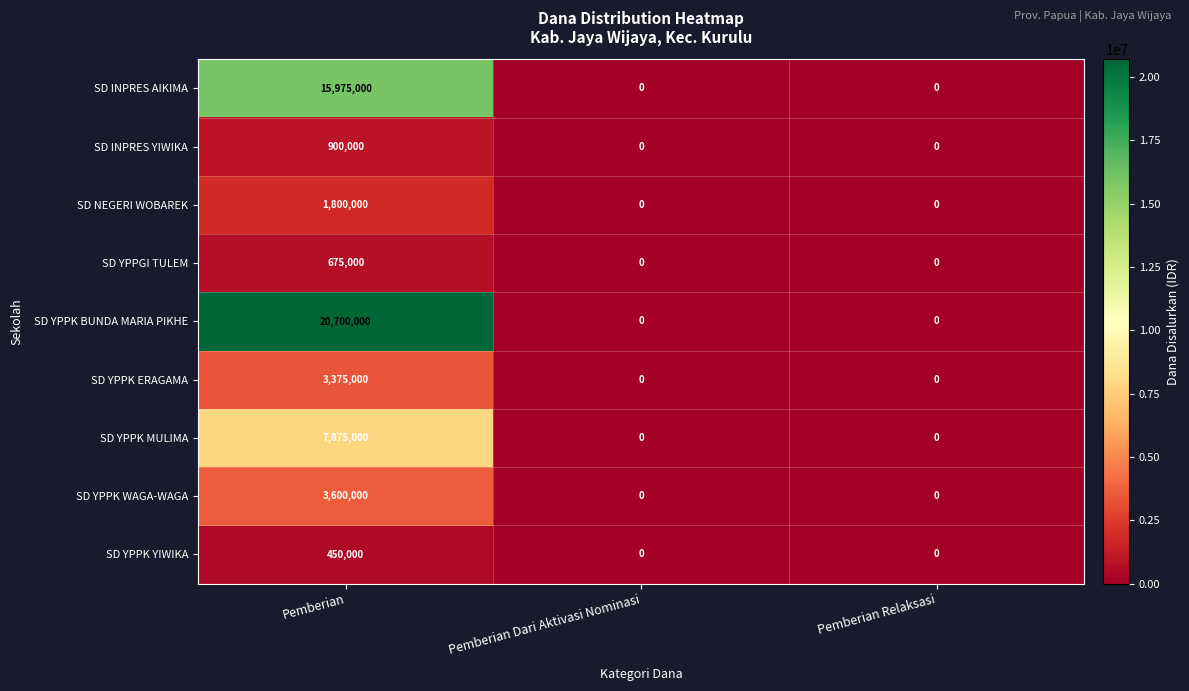

Reading left to right, what are all the values shown in this chart?

SD INPRES AIKIMA: Pemberian=15975000	Pemberian Dari Aktivasi Nominasi=0	Pemberian Relaksasi=0
SD INPRES YIWIKA: Pemberian=900000	Pemberian Dari Aktivasi Nominasi=0	Pemberian Relaksasi=0
SD NEGERI WOBAREK: Pemberian=1800000	Pemberian Dari Aktivasi Nominasi=0	Pemberian Relaksasi=0
SD YPPGI TULEM: Pemberian=675000	Pemberian Dari Aktivasi Nominasi=0	Pemberian Relaksasi=0
SD YPPK BUNDA MARIA PIKHE: Pemberian=20700000	Pemberian Dari Aktivasi Nominasi=0	Pemberian Relaksasi=0
SD YPPK ERAGAMA: Pemberian=3375000	Pemberian Dari Aktivasi Nominasi=0	Pemberian Relaksasi=0
SD YPPK MULIMA: Pemberian=7875000	Pemberian Dari Aktivasi Nominasi=0	Pemberian Relaksasi=0
SD YPPK WAGA-WAGA: Pemberian=3600000	Pemberian Dari Aktivasi Nominasi=0	Pemberian Relaksasi=0
SD YPPK YIWIKA: Pemberian=450000	Pemberian Dari Aktivasi Nominasi=0	Pemberian Relaksasi=0